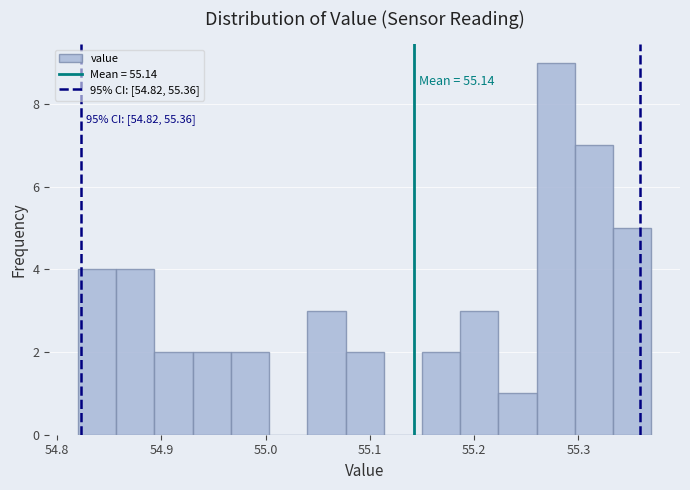

Around what value on the x-axis is the tallest bar? Give the approximate position of its centre, as read against the axis.

55.28